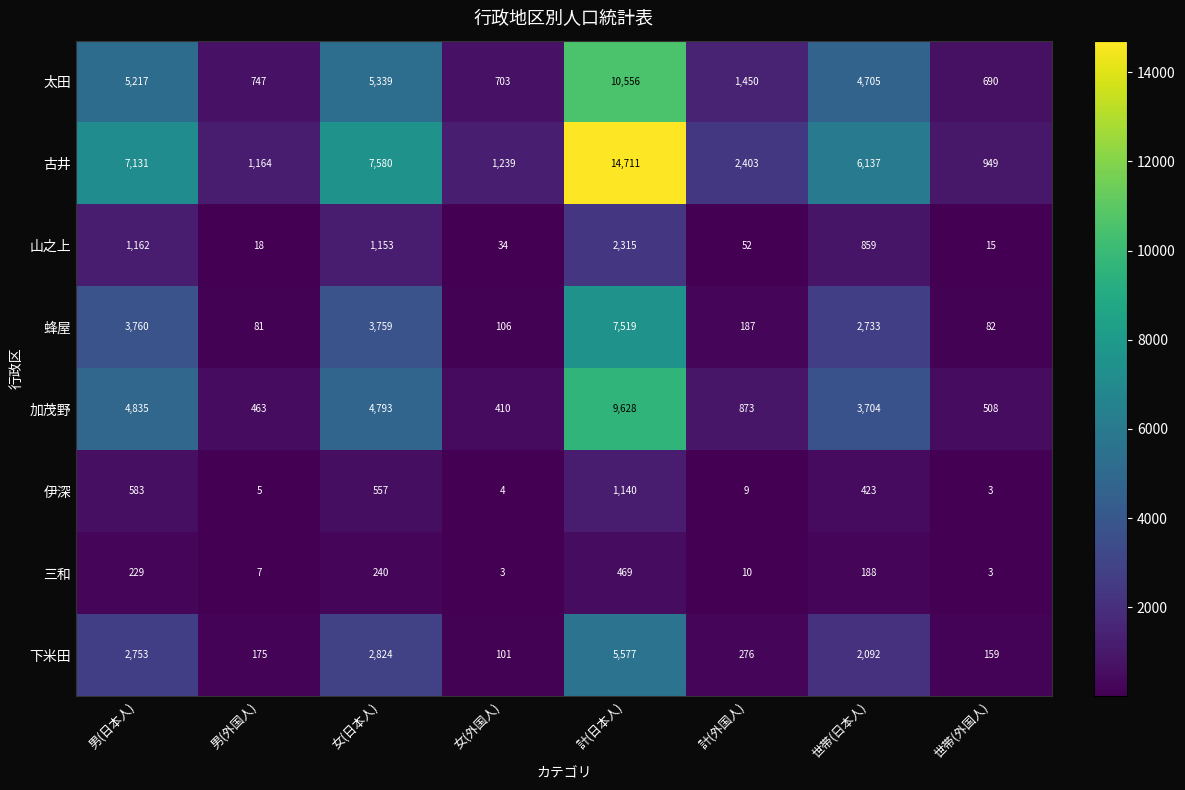

What is the greatest value displayed?

14711